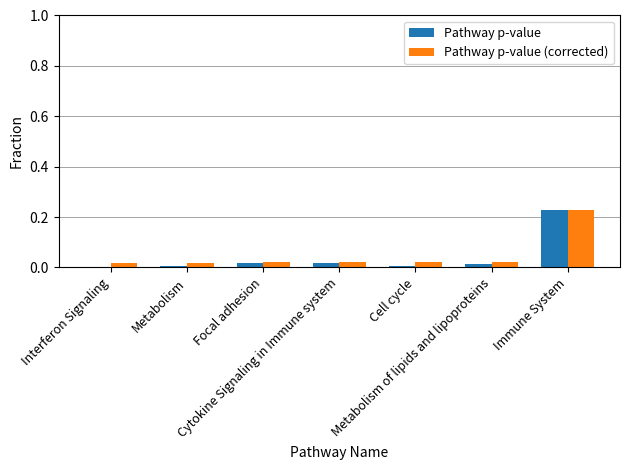

Reading right to left, transcribe all the data shown in this chart.

Pathway p-value: 0.2	0.0	0.0	0.0	0.0	0.0	0.0
Pathway p-value (corrected): 0.2	0.0	0.0	0.0	0.0	0.0	0.0